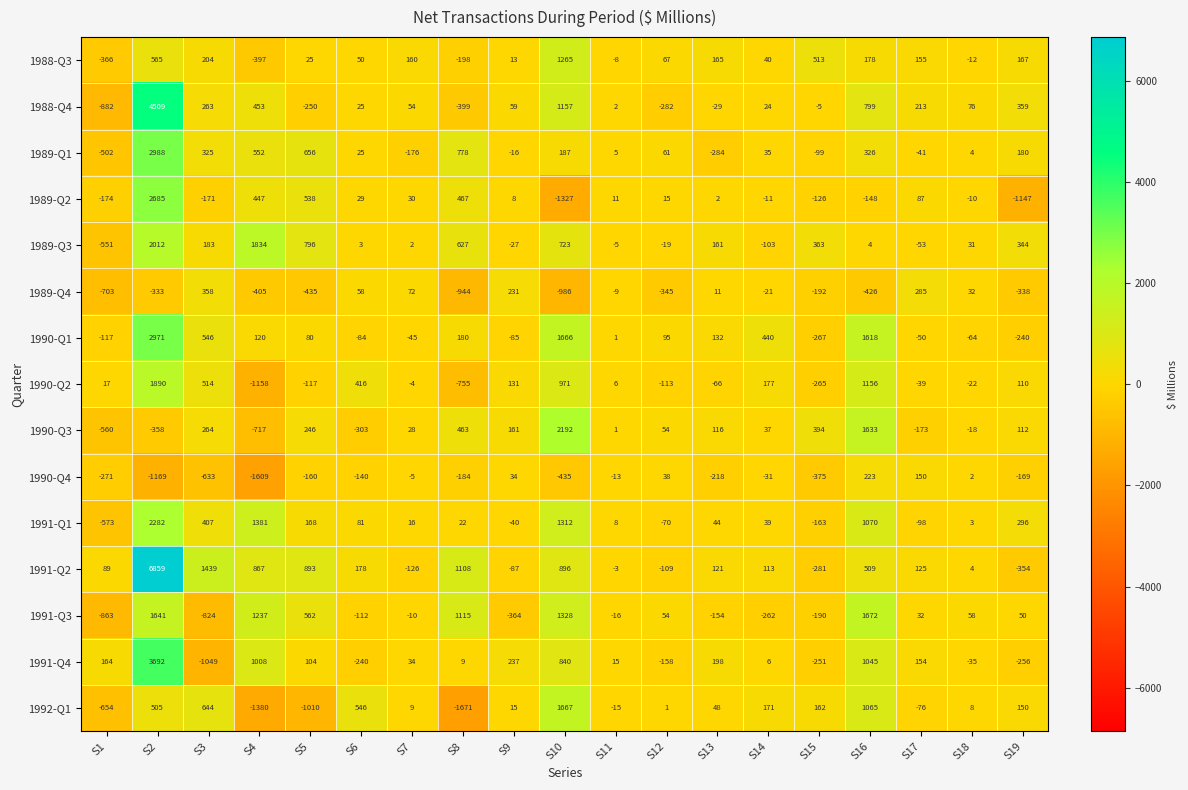

What is the difference between the maximum and minimum values in the 1989-Q3 series?

2563